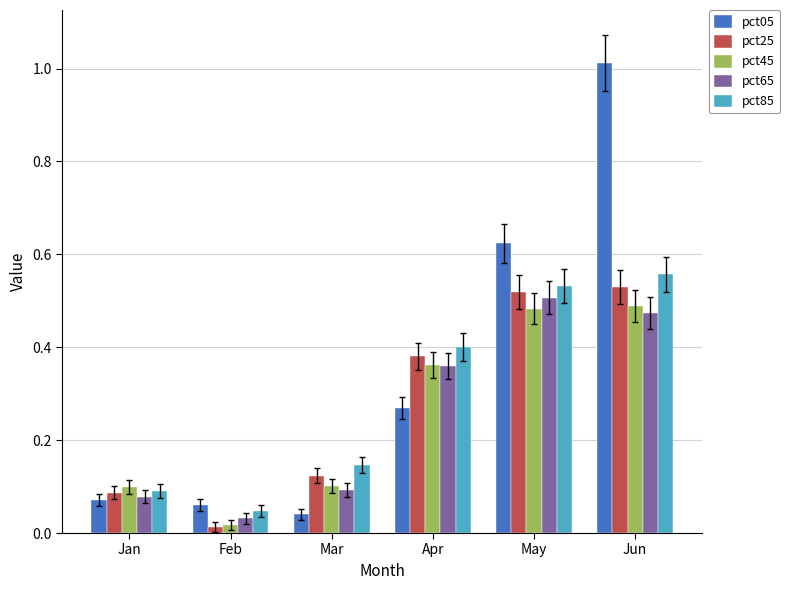

At which label is pct25 closest to 0?

Feb